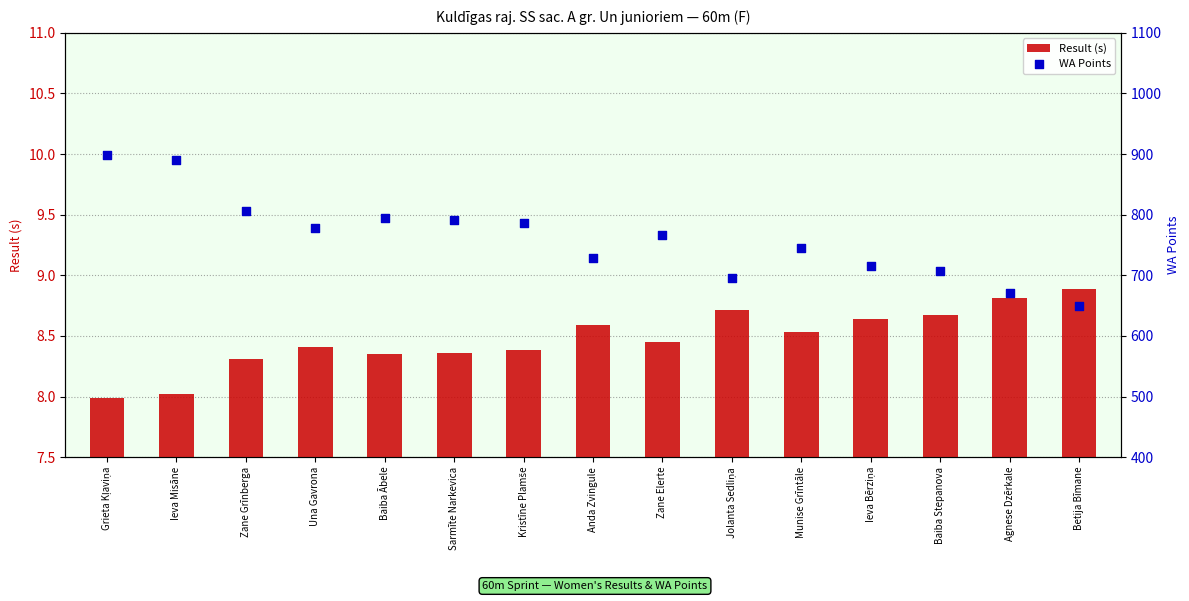

At which category is the sum across all series the highest?

Grieta Kļaviņa